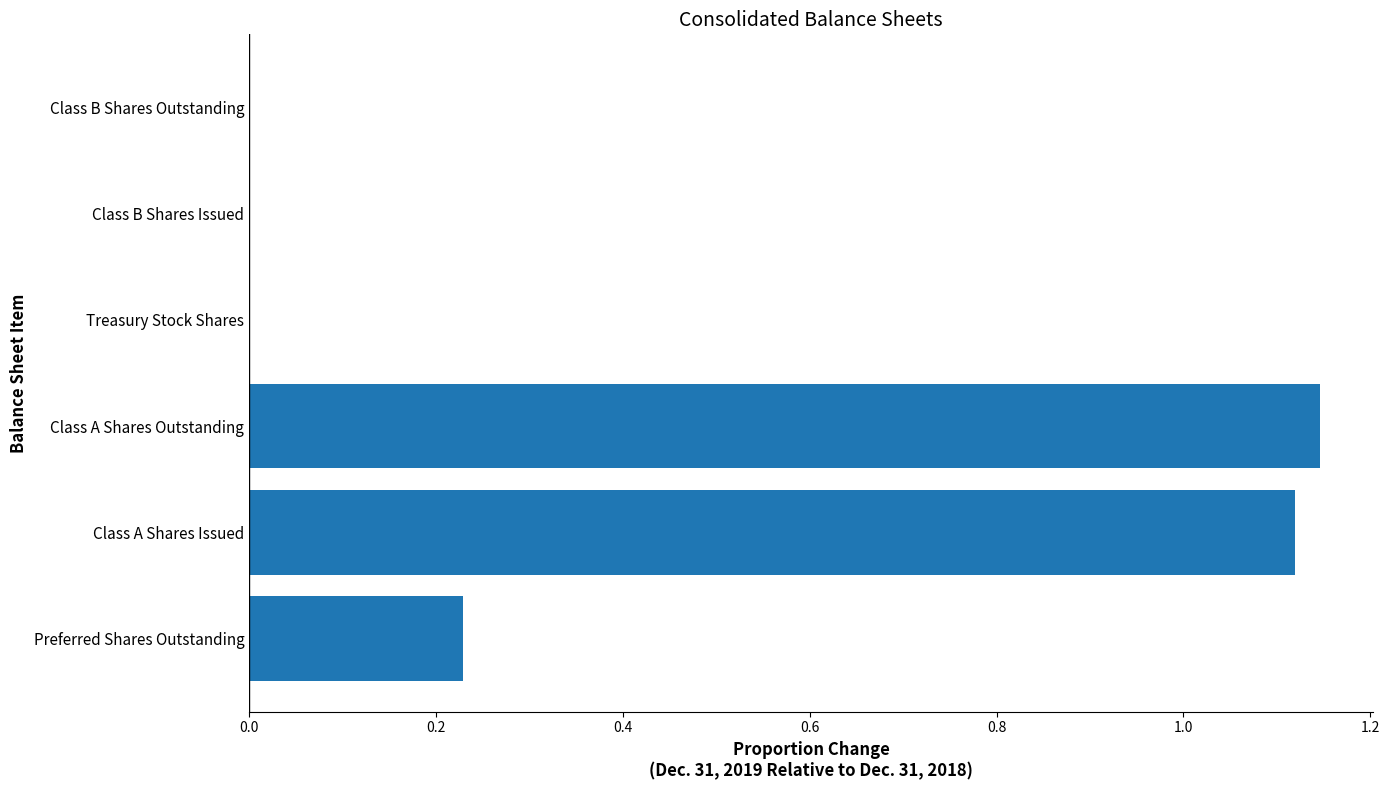

What is the sum of all values?

2.5